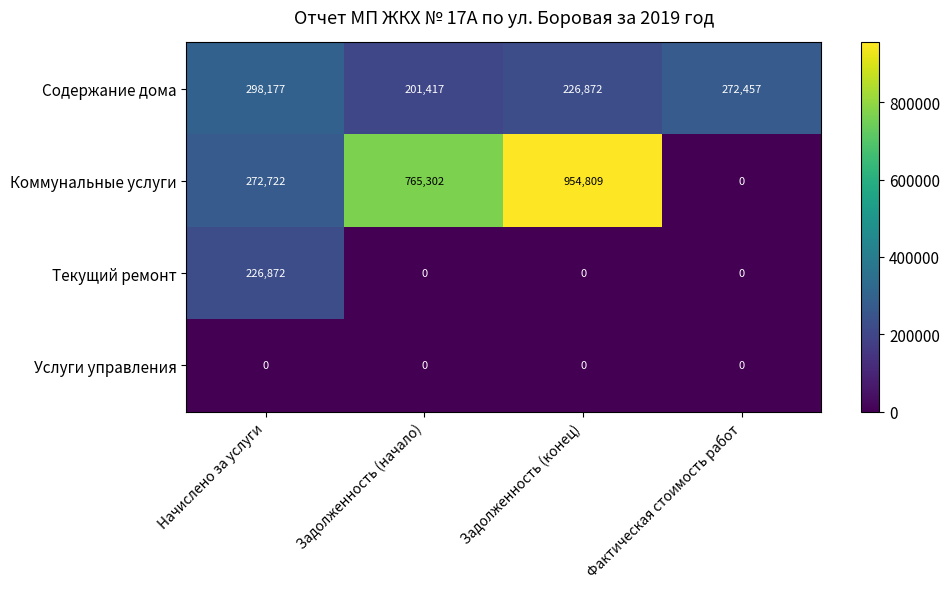

What is the total value across all series at Задолженность (начало)?

966719